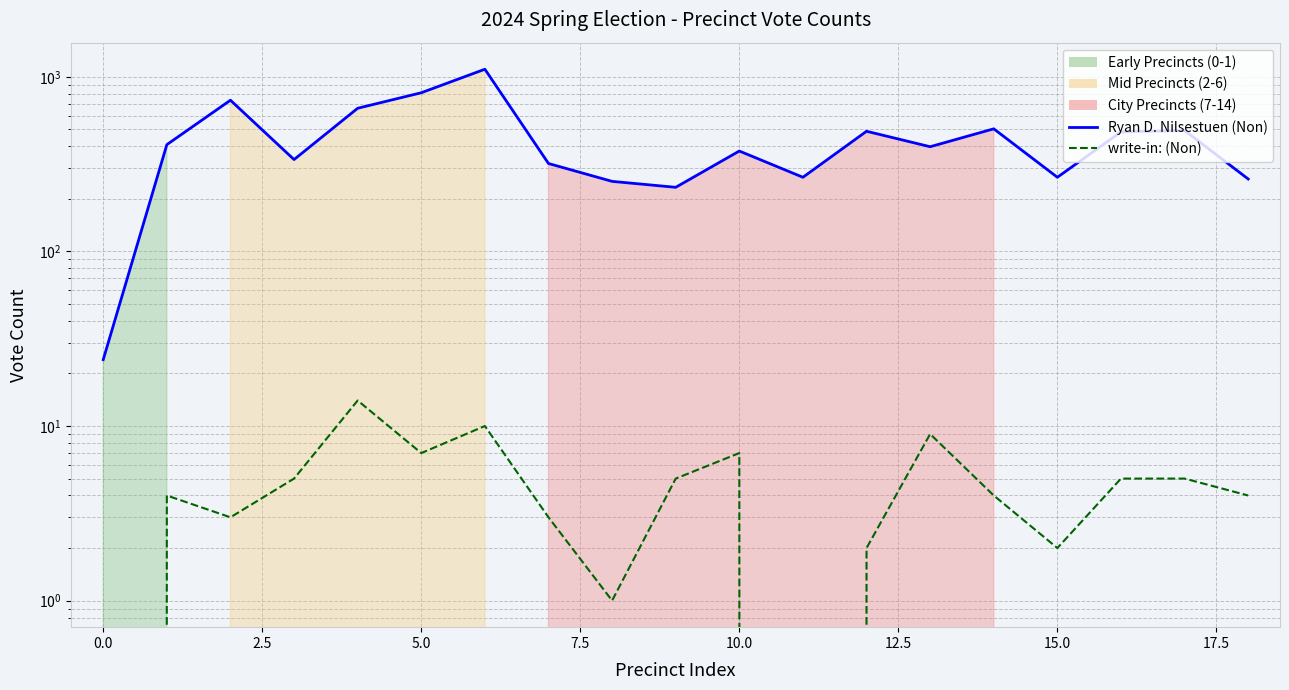

How many interior local valleys does the Ryan D. Nilsestuen (Non) series have?

5